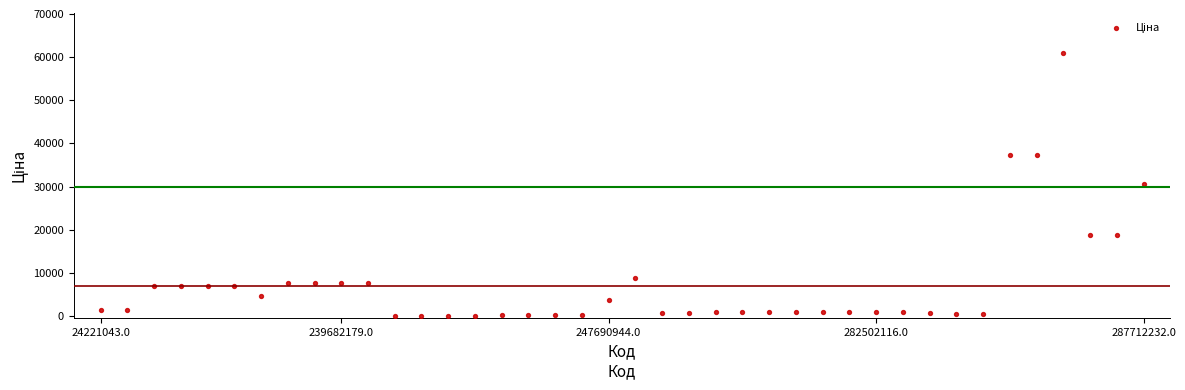

What is the range of Y values (max minus min)?

60968.0